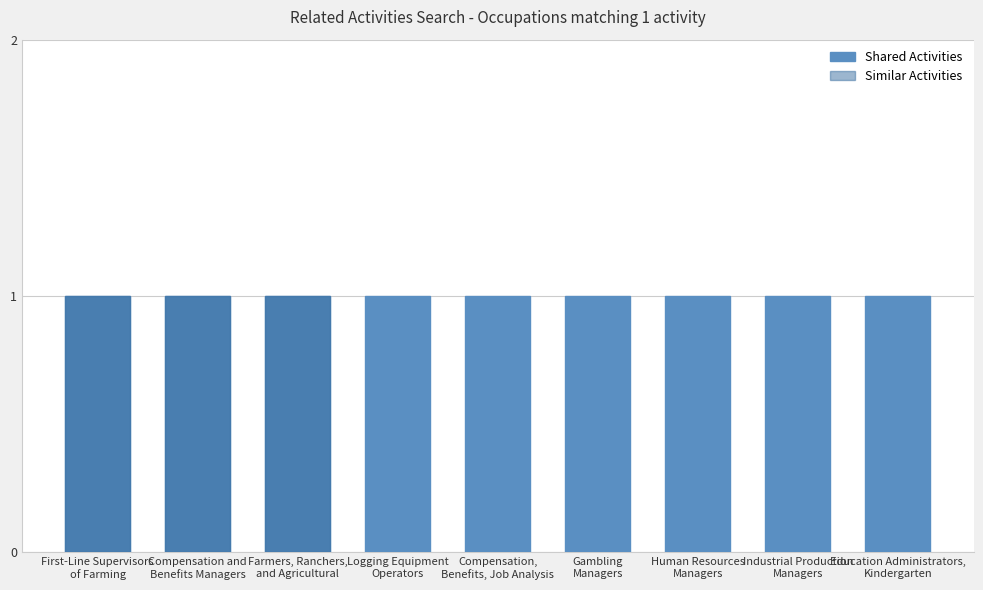

Which category has the highest value across all series?

First-Line Supervisors of Farming